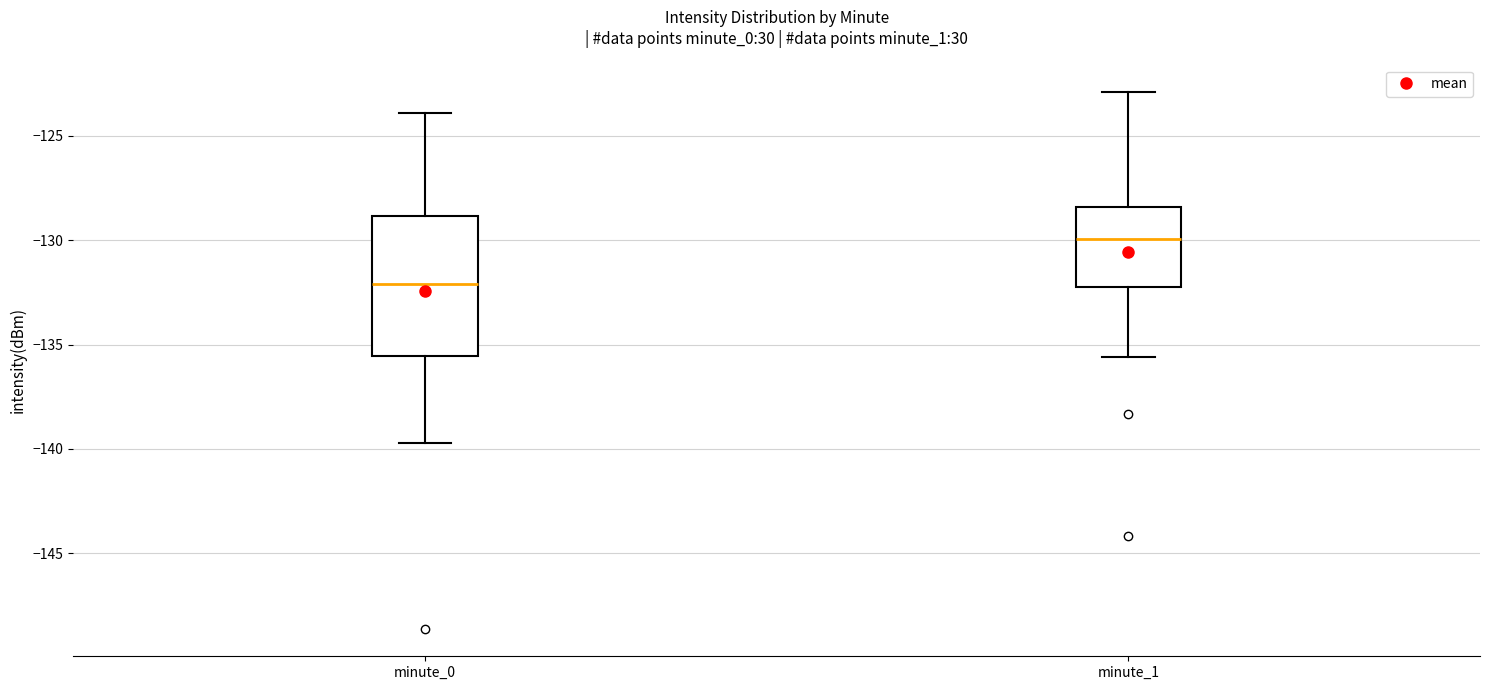

Where does the median line of the box for minute_1 sit on the y-axis? The values are not printed on the chart, so give them approximately, as read against the axis.

-130.0